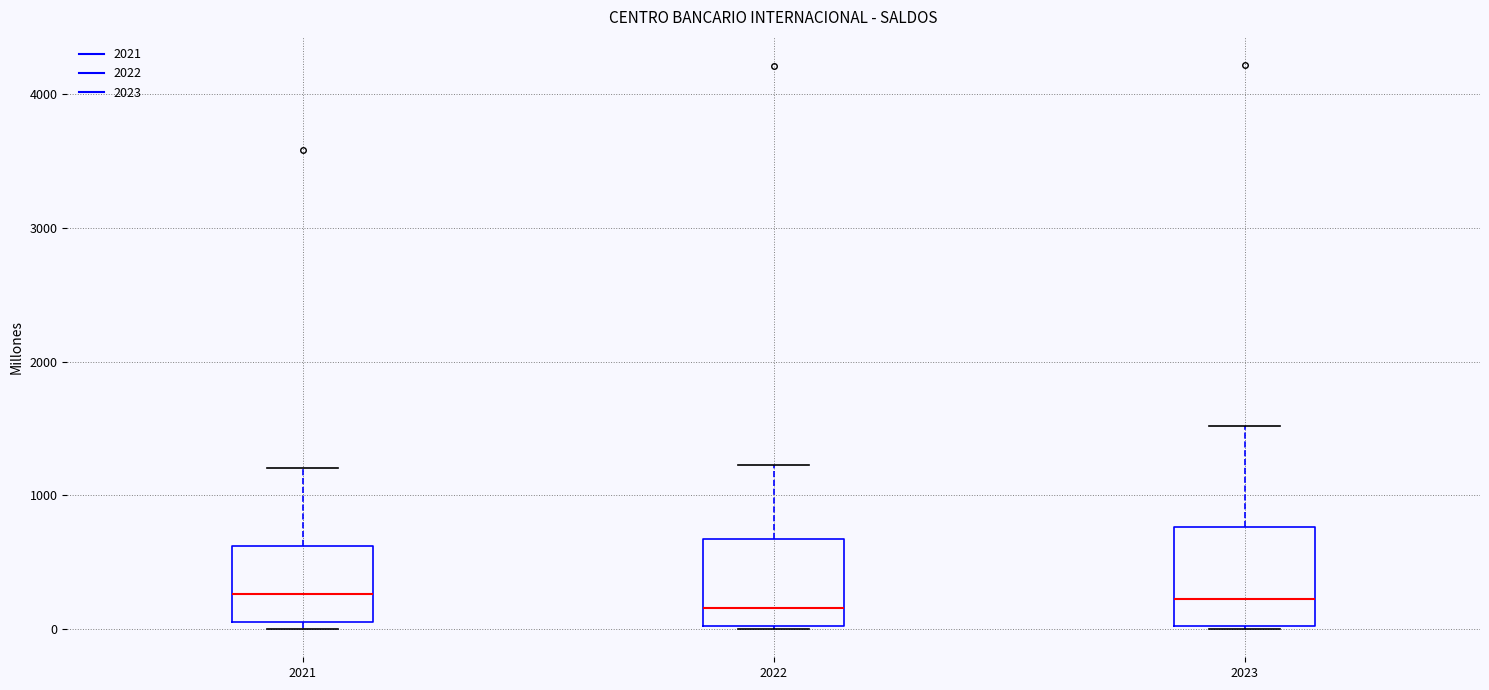

Reading left to right, transcribe this box plot: for each box, give where its median line is, the range the box spans, and where its two whiskers end, as read against the y-axis. The values are not printed on the chart, so give them approximately, as read against the axis.

2021: median 300, box 100 to 600, whiskers 0 to 1200
2022: median 200, box 0 to 700, whiskers 0 to 1200
2023: median 200, box 0 to 800, whiskers 0 to 1500